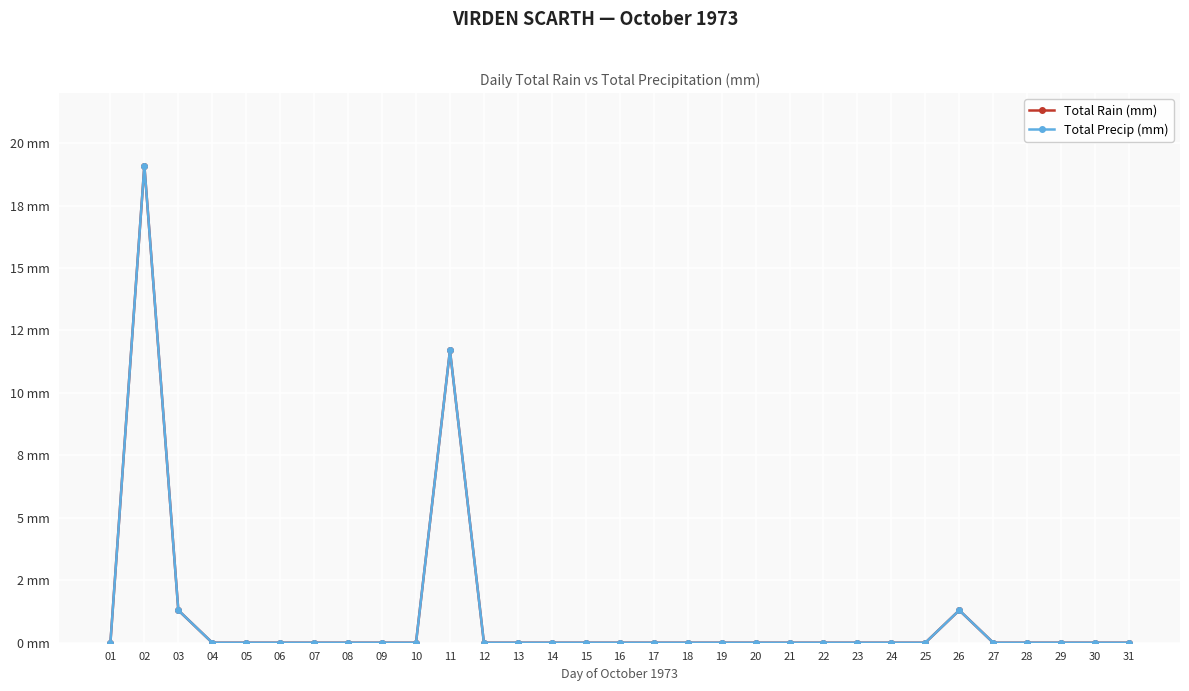

How many series are shown in this chart?

2